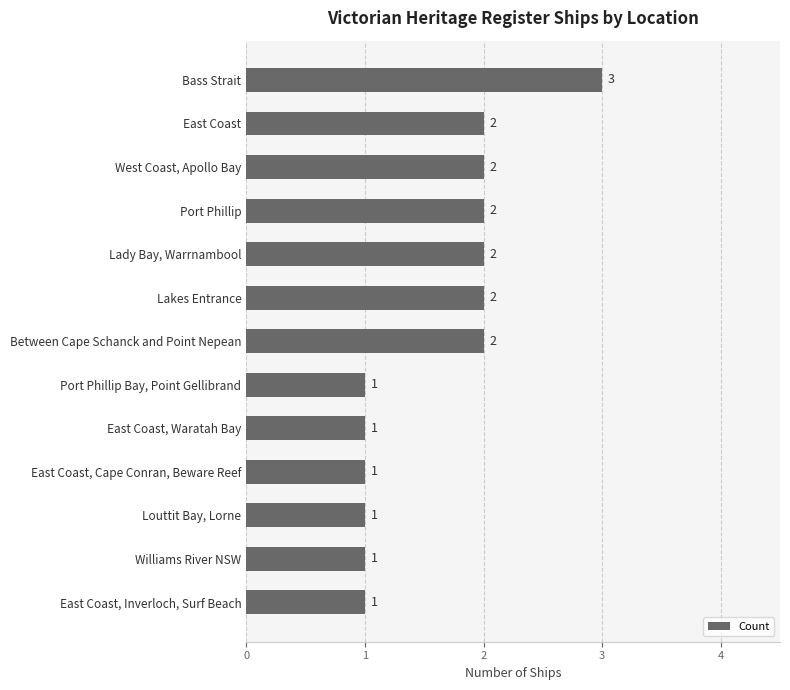

What is the sum of all values?

21